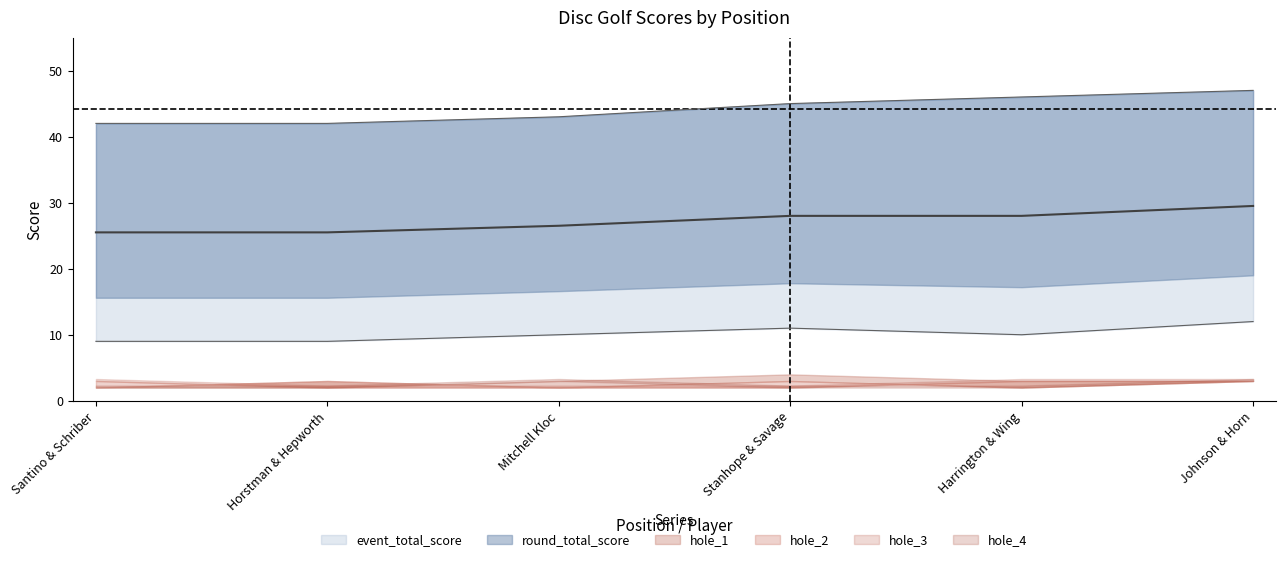

What is the approximate value of round_total_score at 2?

42